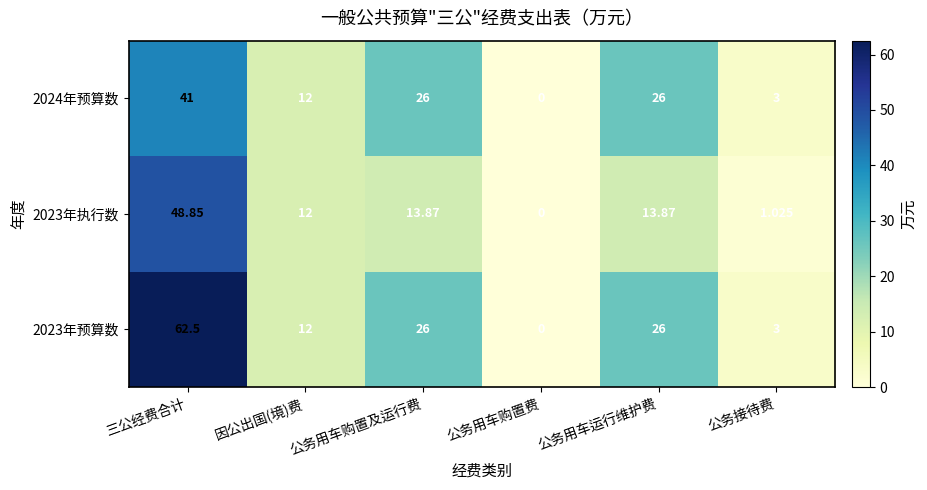

What is the difference between the highest and lowest values at 公务用车运行维护费?

12.1